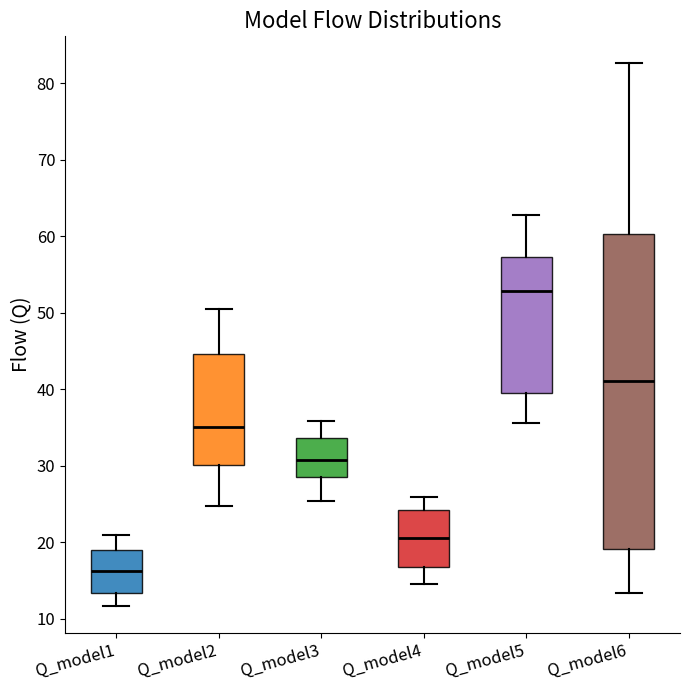

Where is the upper edge of the box for Q_model3 on the y-axis? The values are not printed on the chart, so give them approximately, as read against the axis.

34